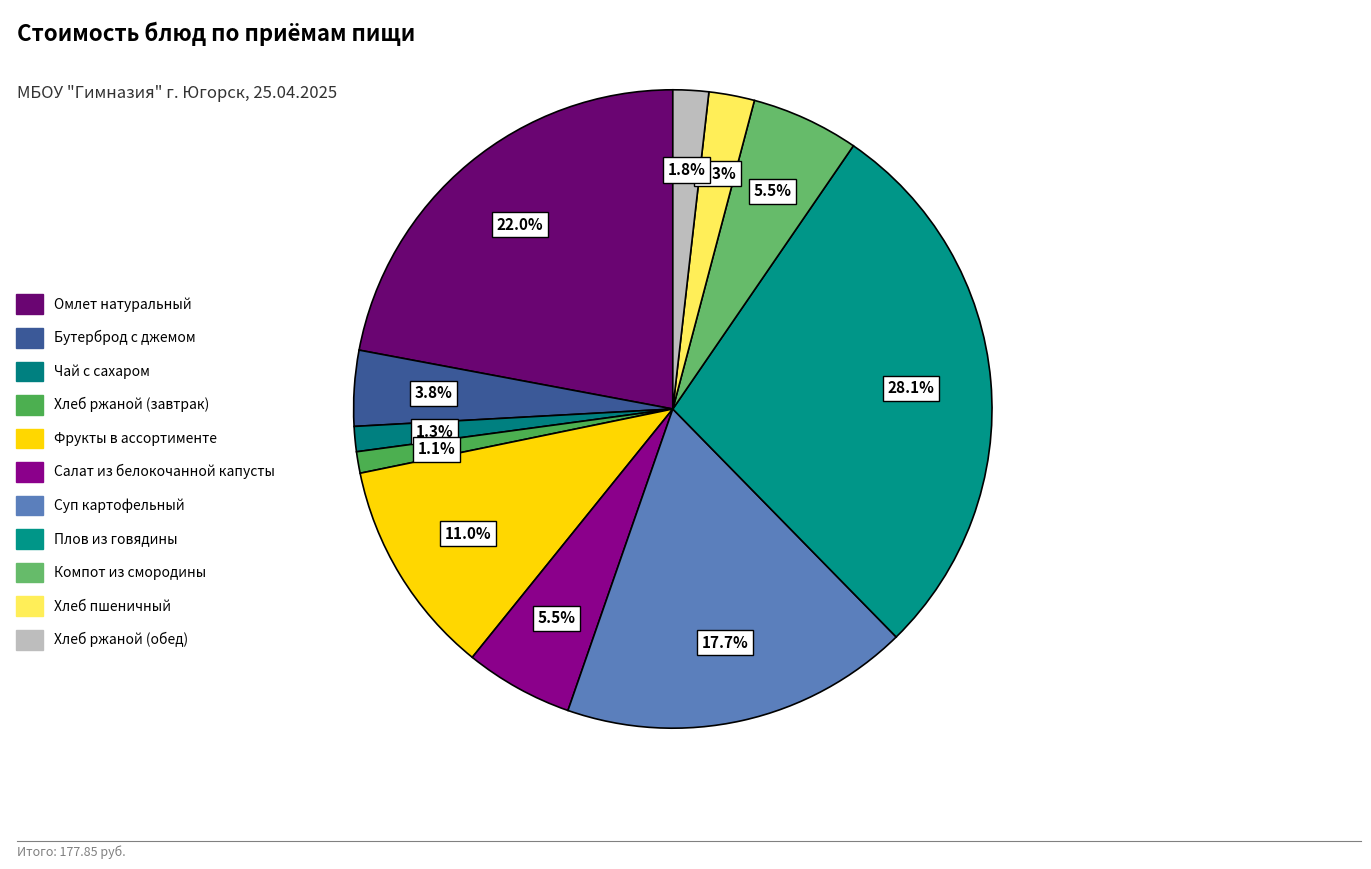

Count the number of slices in the pie.

11